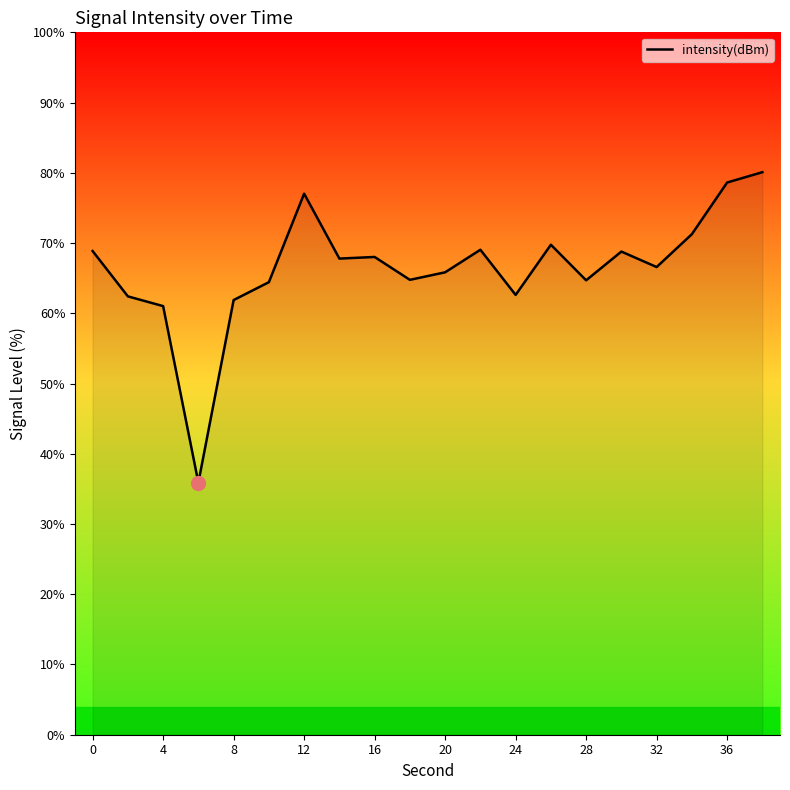

What is the smallest value displayed?

35.9